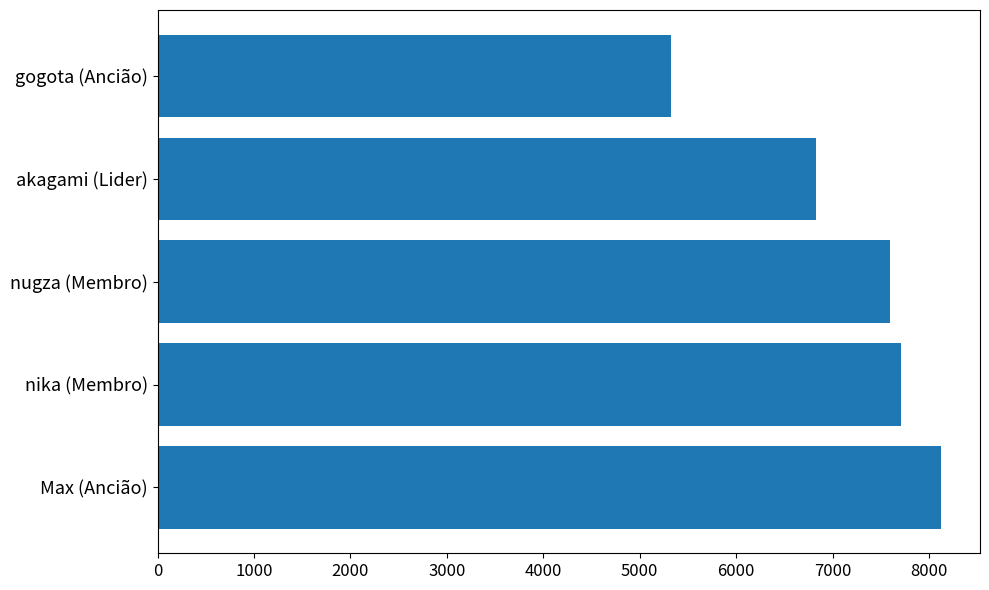

The chart shows a value of 3044 at gogota (Ancião). True or false?

False